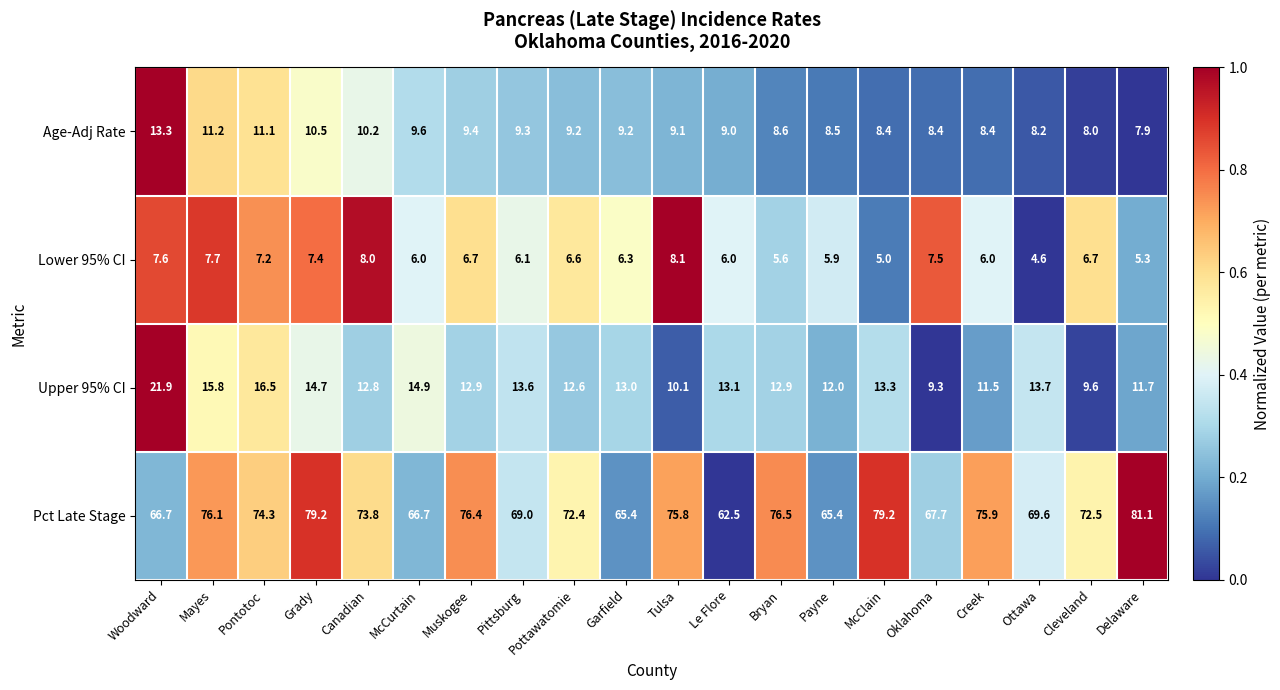

How many categories are shown in the chart?

20